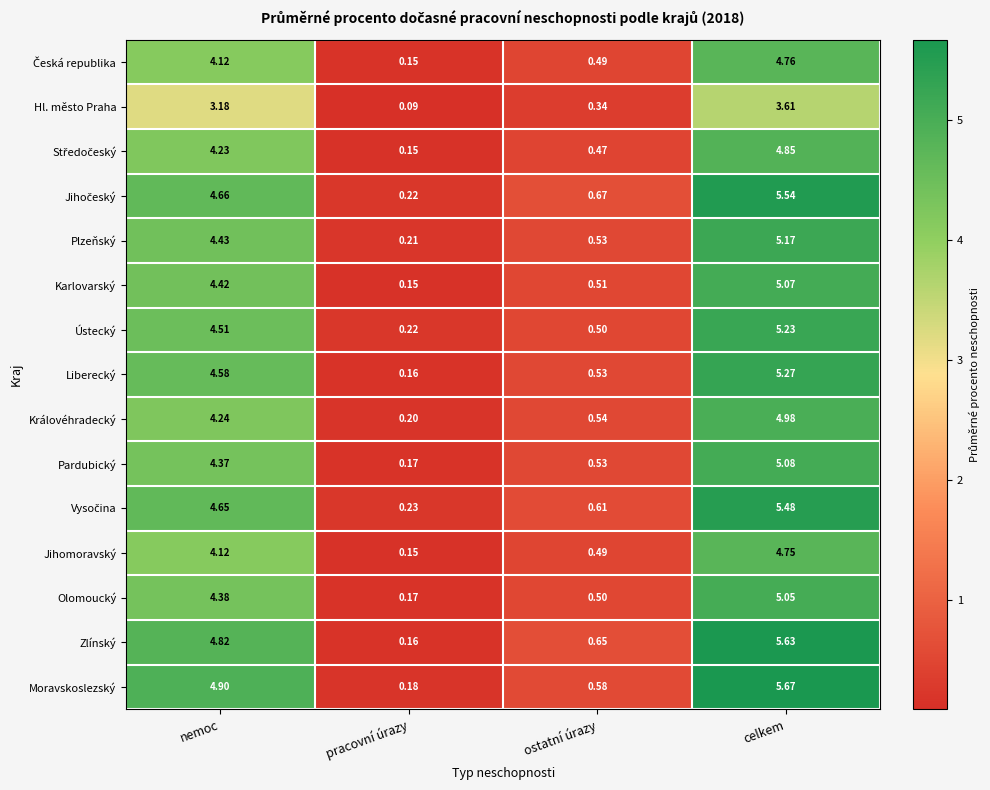

Rank the categories by Královéhradecký value from lowest to highest.

pracovní úrazy, ostatní úrazy, nemoc, celkem